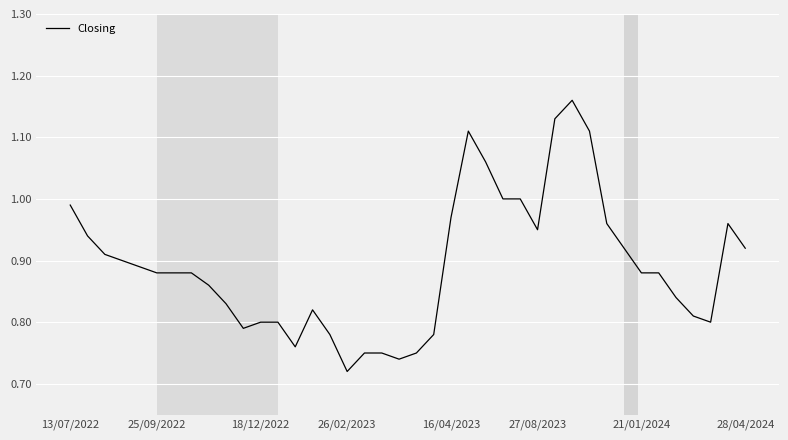

True or false: the data has more than 1 interior local peaks.

True